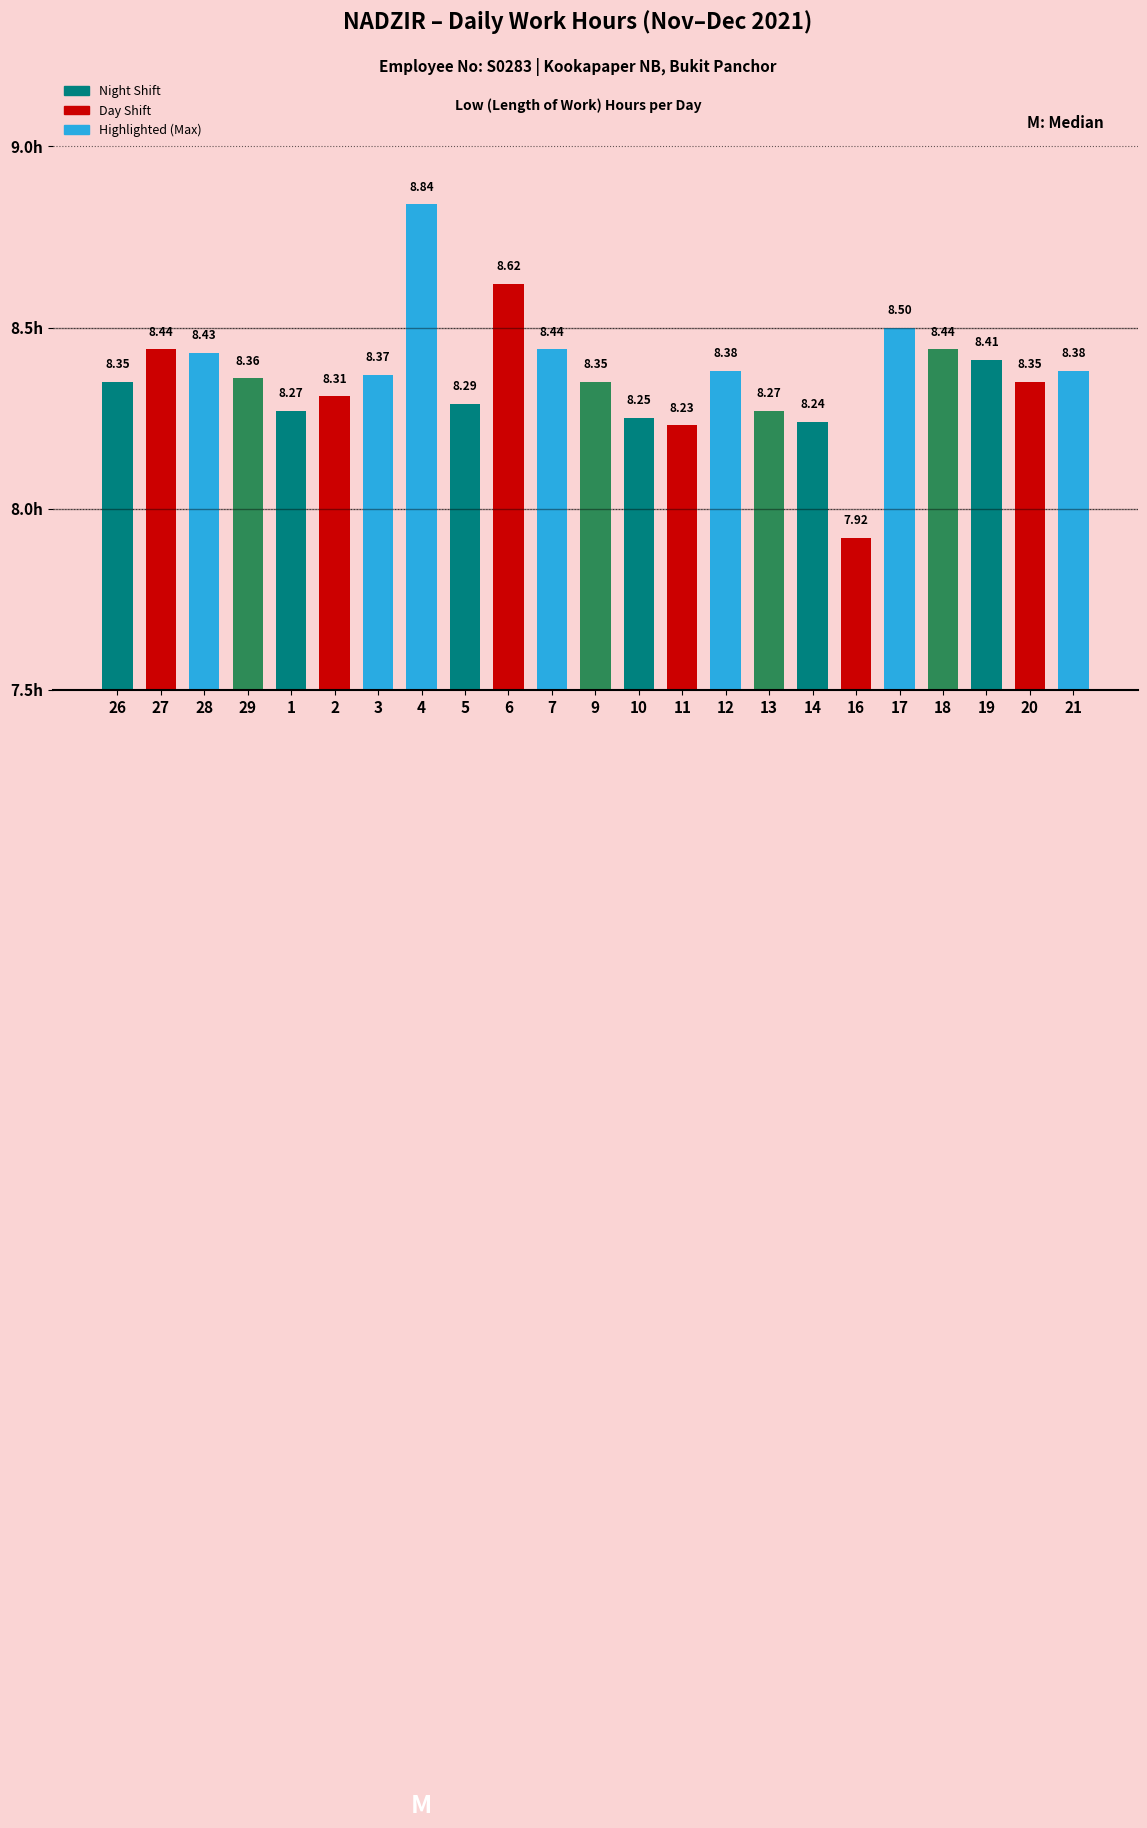

Does the chart contain any negative values?

No